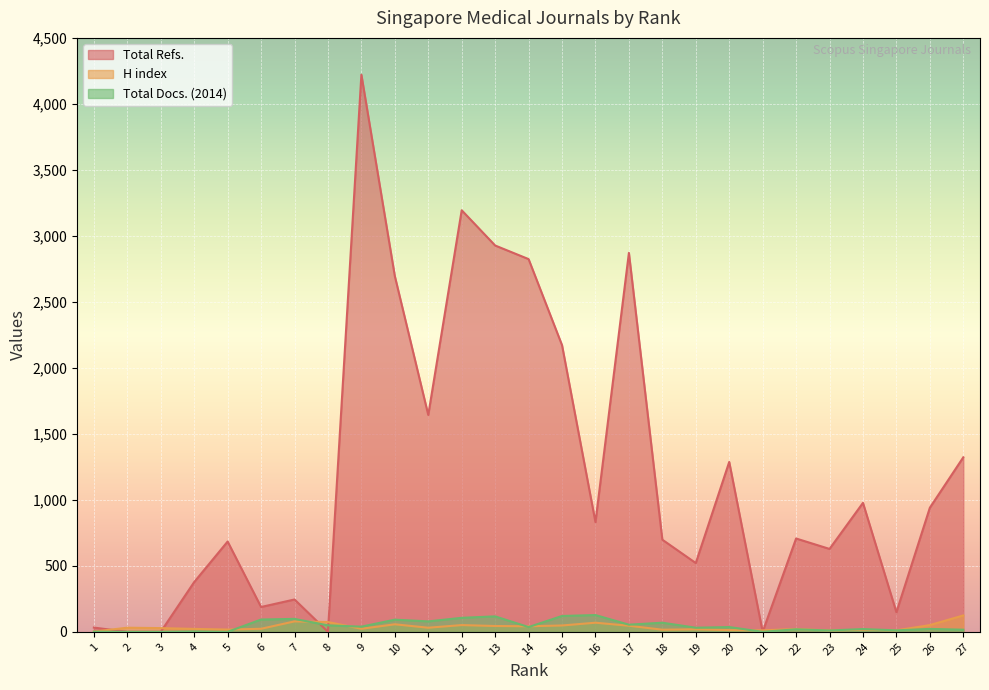

At which label is Total Refs. closest to 2110?

15